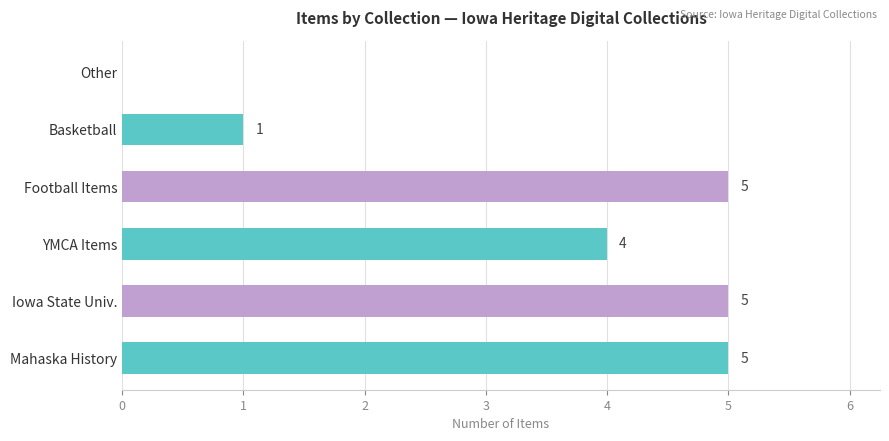

Is it true that the value at Other is 0?

True